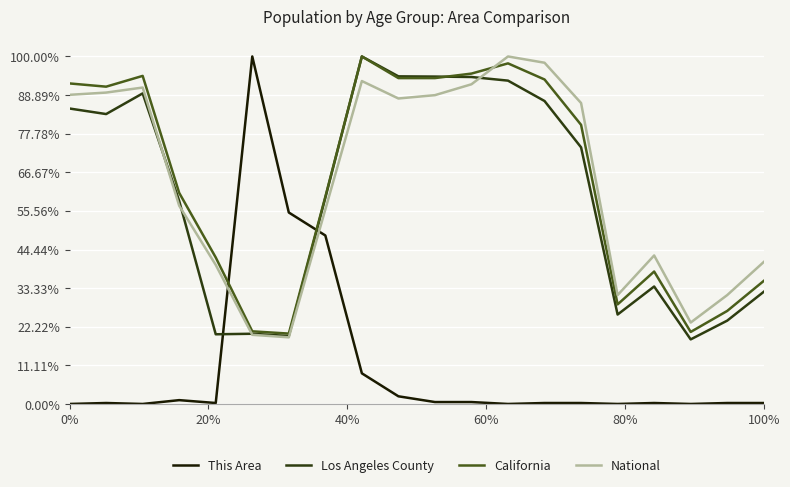

What are all the series names shown in the legend?

This Area, Los Angeles County, California, National